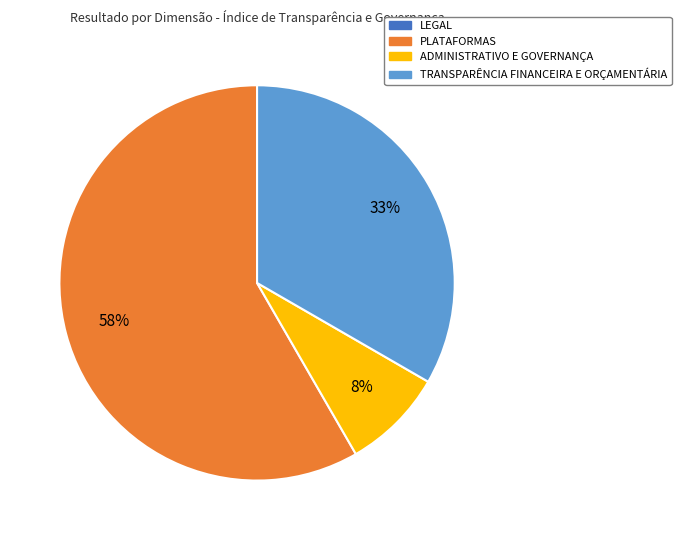

Is there a majority slice in this chart?

Yes